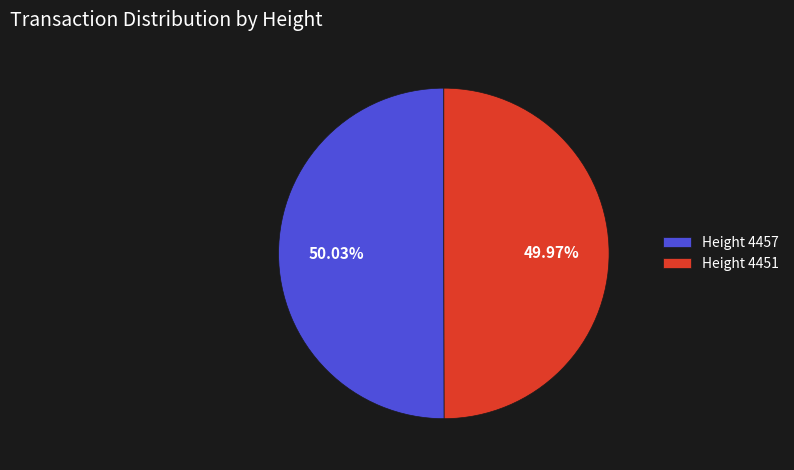

What is the ratio of the value at Height 4457 to the value at Height 4451?

1.0